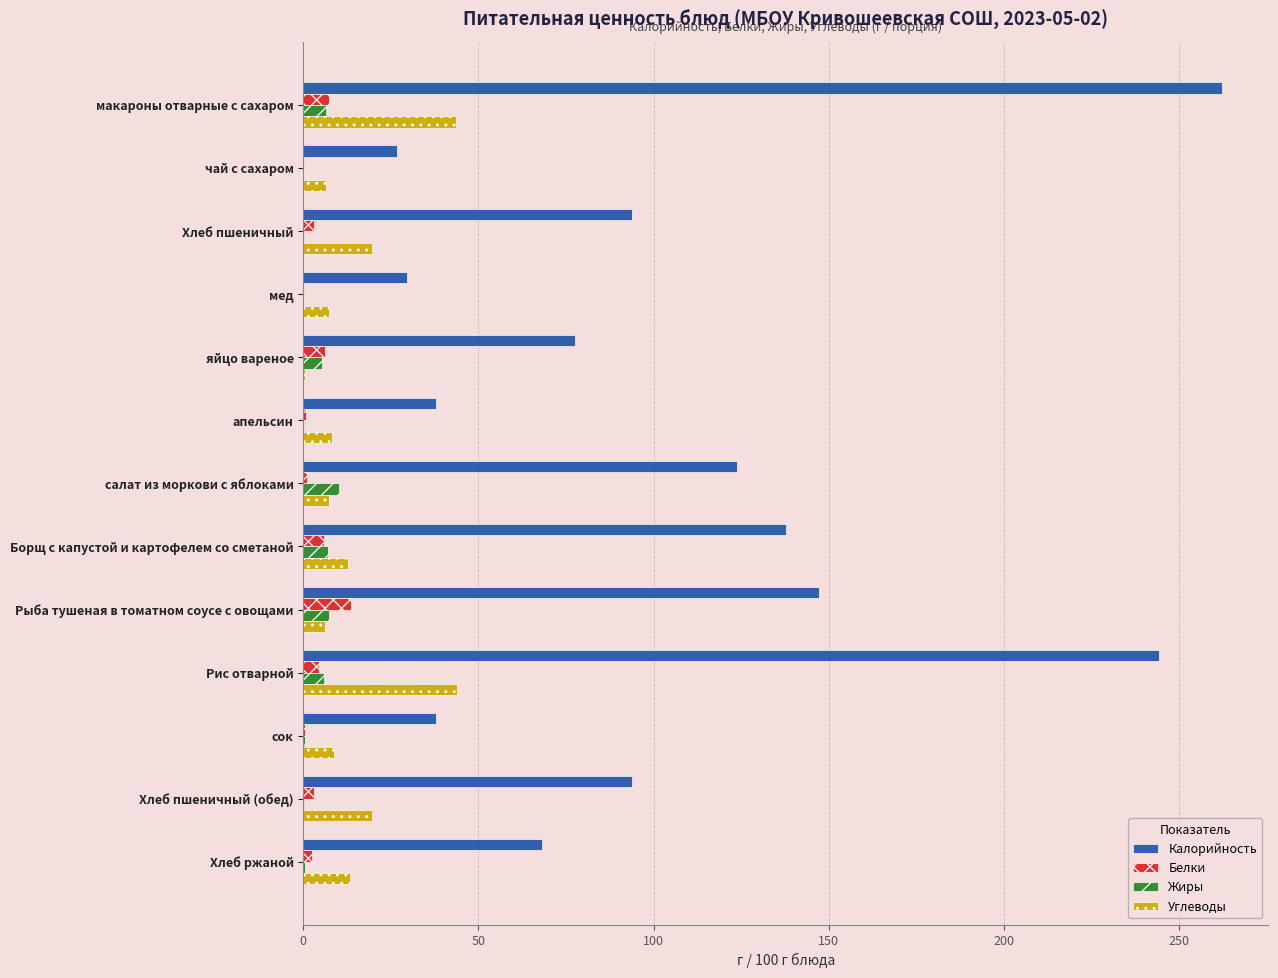

Between макароны отварные с сахаром and чай с сахаром, which series saw the biggest shift?

Калорийность